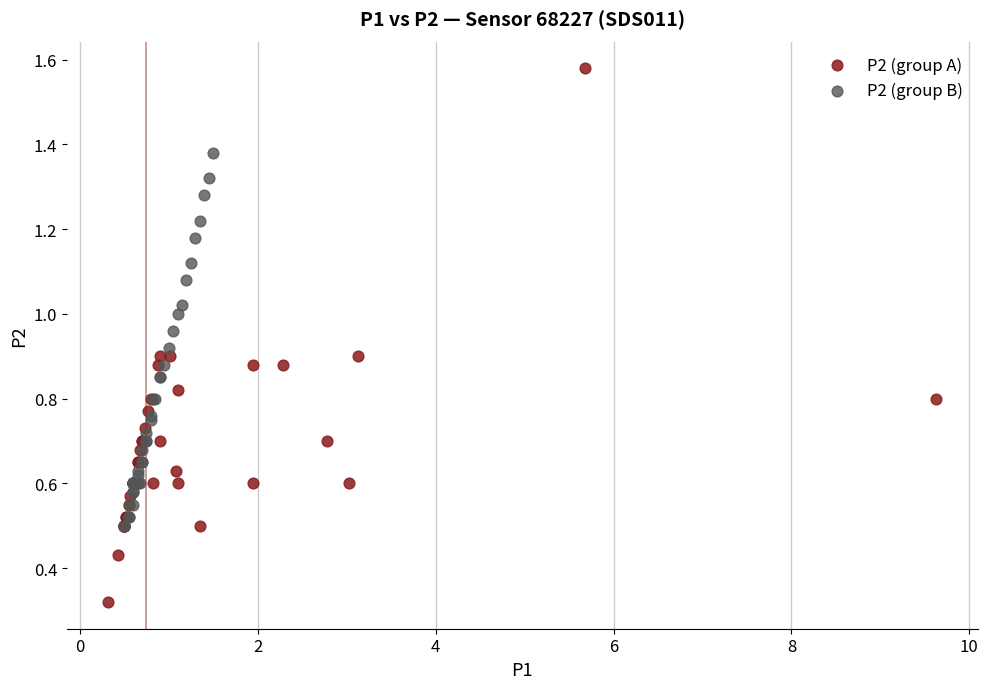

Which series contains the highest Y value?

P2 (group A)